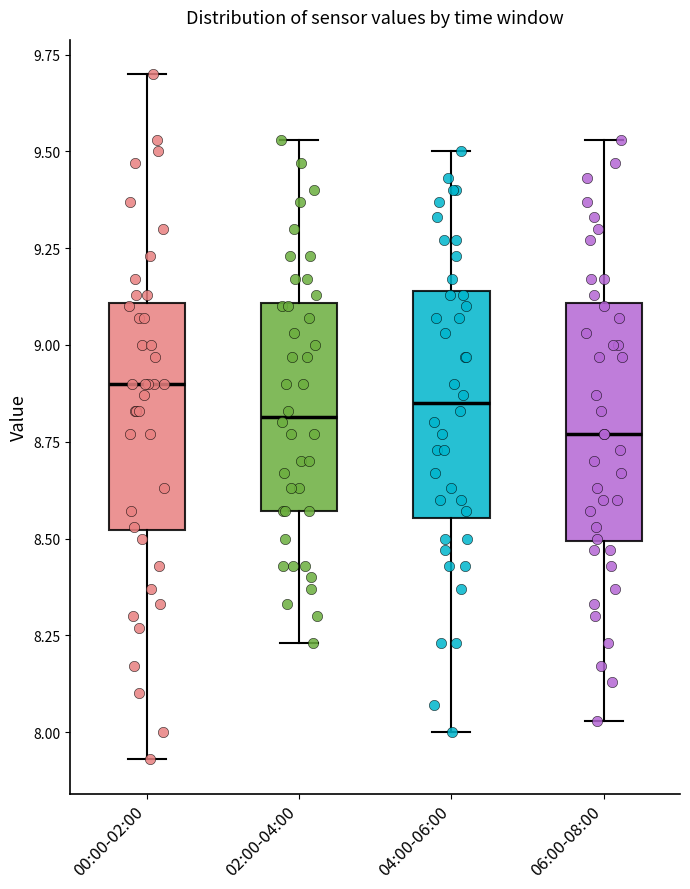

Reading left to right, transcribe this box plot: for each box, give where its median line is, the range the box spans, and where its two whiskers end, as read against the y-axis. The values are not printed on the chart, so give them approximately, as read against the axis.

00:00-02:00: median 8.90, box 8.50 to 9.10, whiskers 7.95 to 9.70
02:00-04:00: median 8.80, box 8.55 to 9.10, whiskers 8.25 to 9.55
04:00-06:00: median 8.85, box 8.55 to 9.15, whiskers 8.00 to 9.50
06:00-08:00: median 8.75, box 8.50 to 9.10, whiskers 8.05 to 9.55